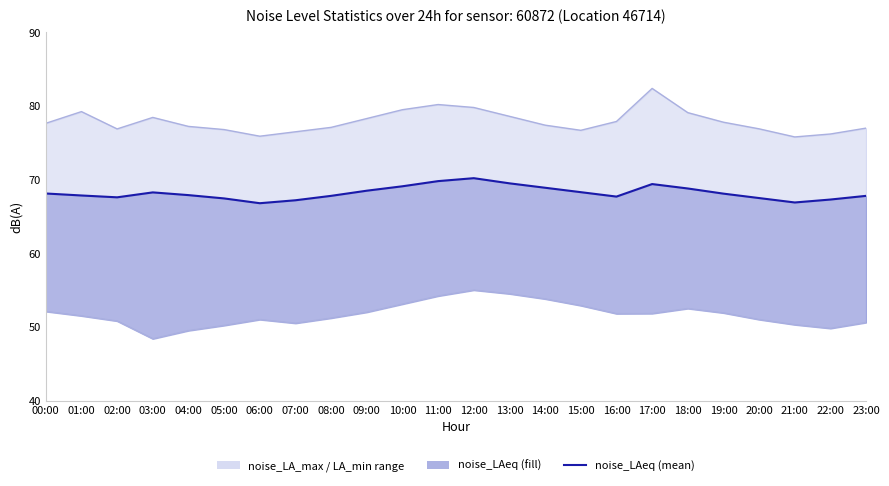

Between 22:00 and 20:00, which is larger?

20:00